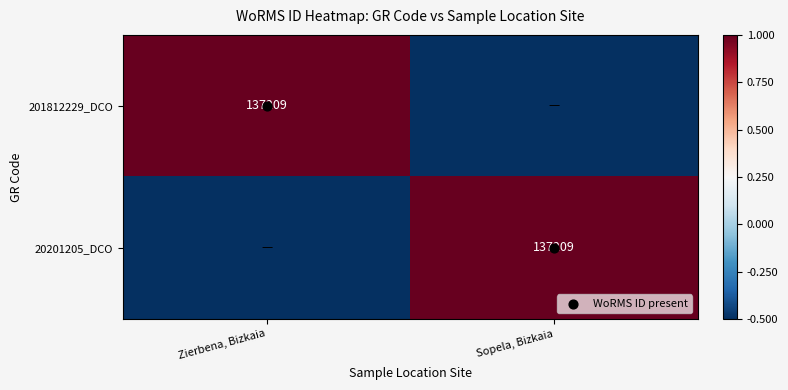

What is the lowest value of the 201812229_DCO series?

-0.5